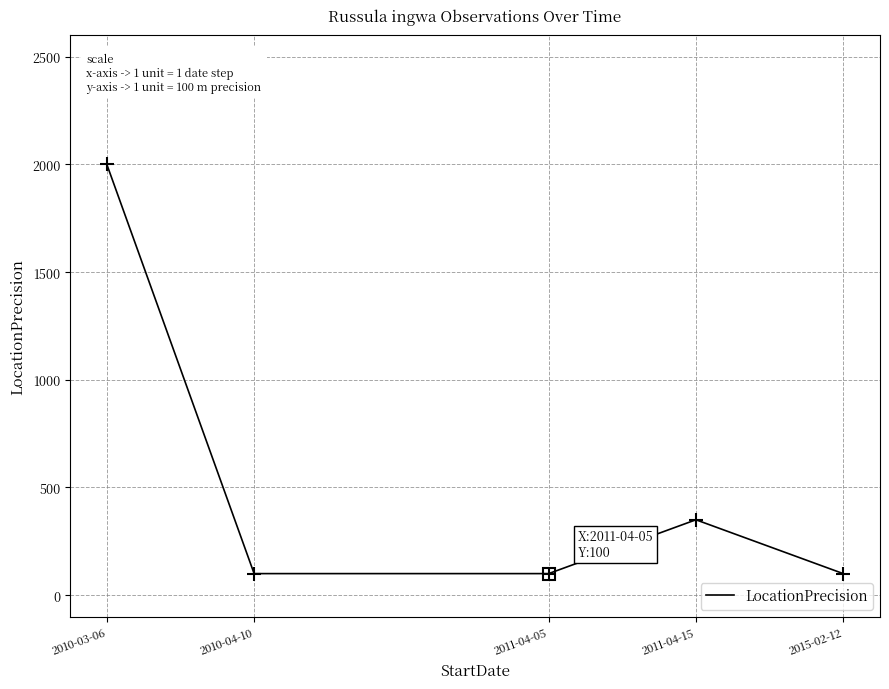

How many lines are shown in the chart?

1